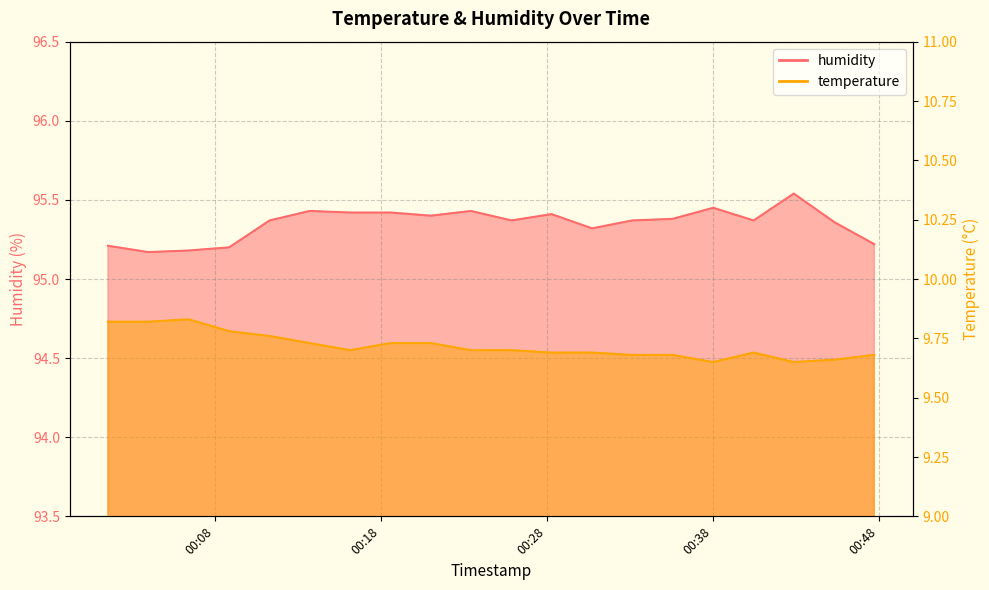

At how many categories does at least one series exceed 93?

20